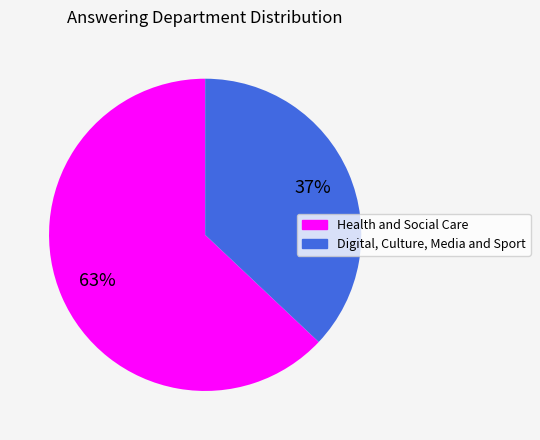

Is the sum of Digital, Culture, Media and Sport and Health and Social Care greater than half?

Yes